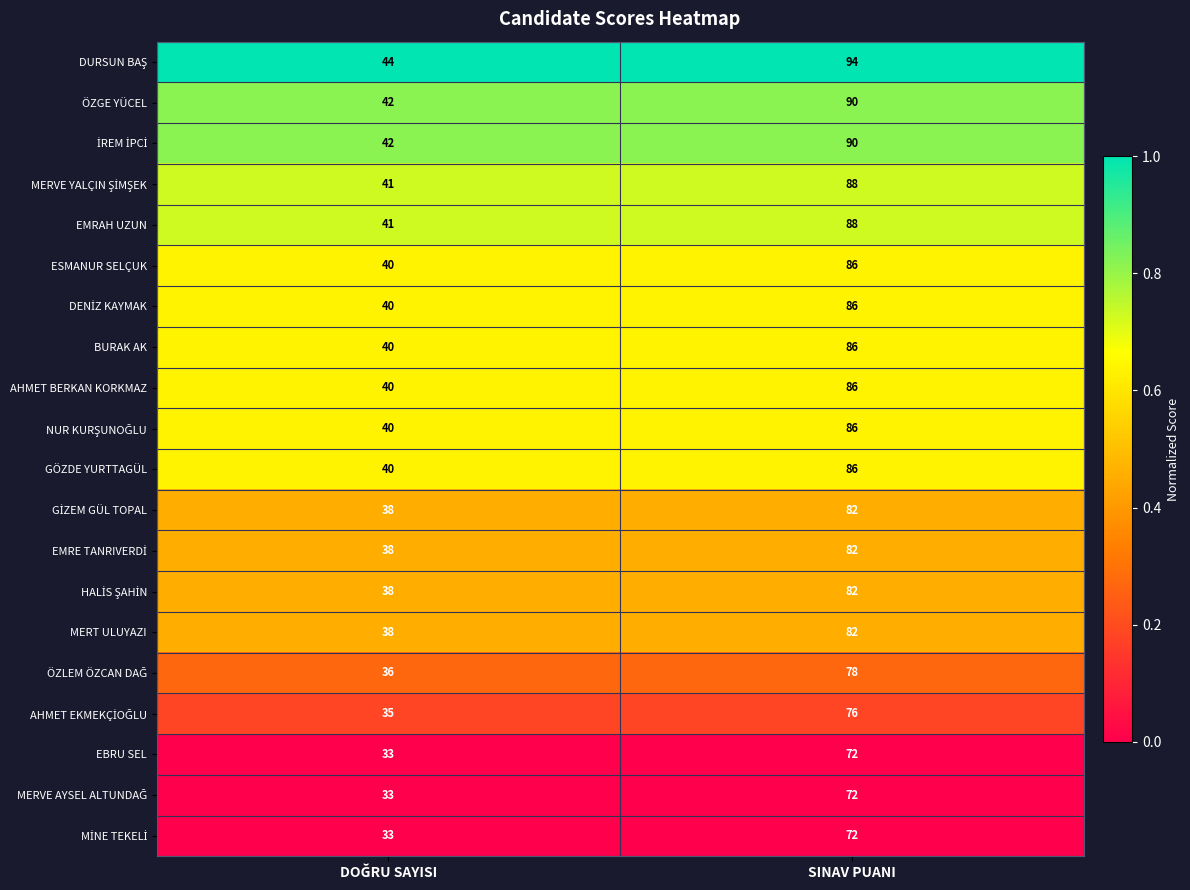

The BURAK AK series shows 125 at SINAV PUANI. True or false?

False